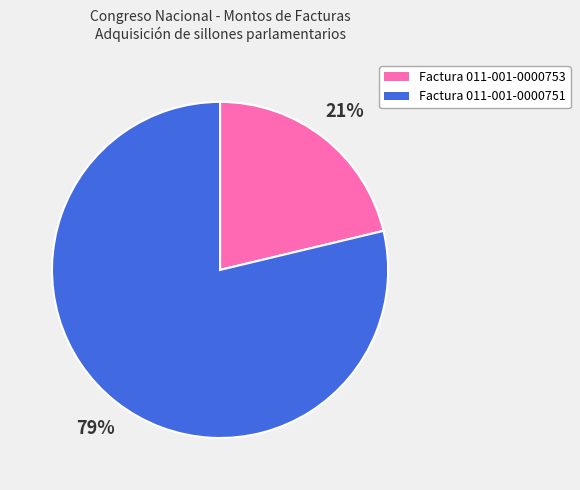

True or false: Factura 011-001-0000753 accounts for 9% of the total.

False